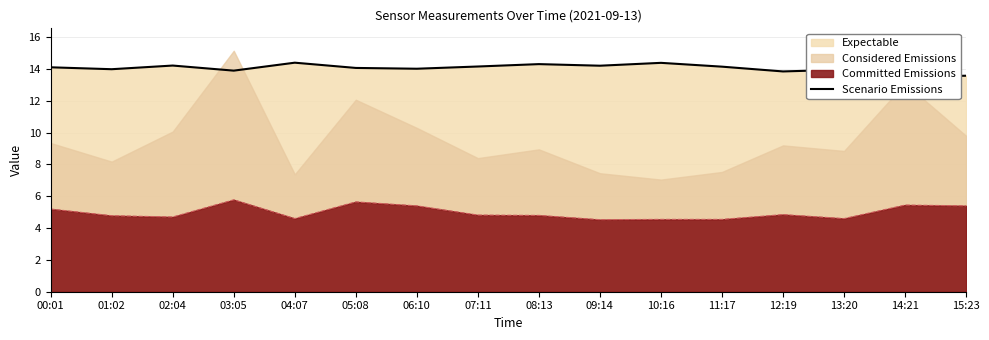

The Committed Emissions series shows 3.1 at 04:07. True or false?

False